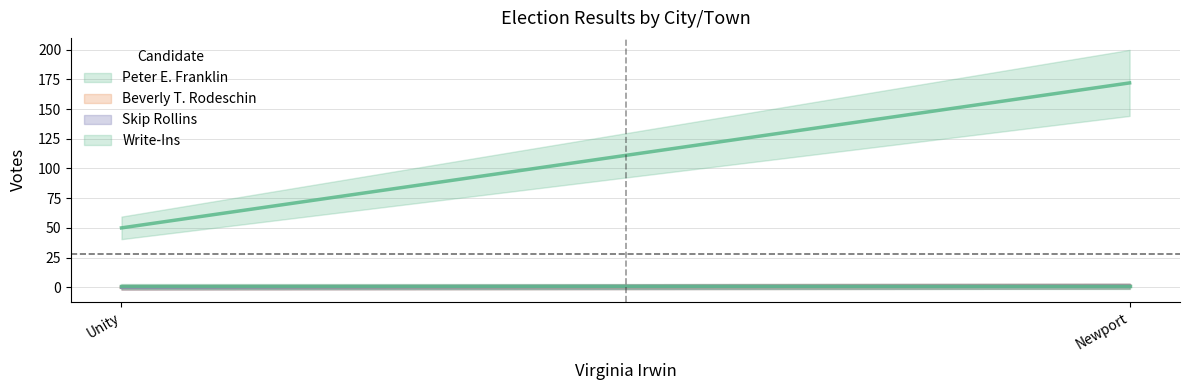

How many positive values does the Skip Rollins series have?

1